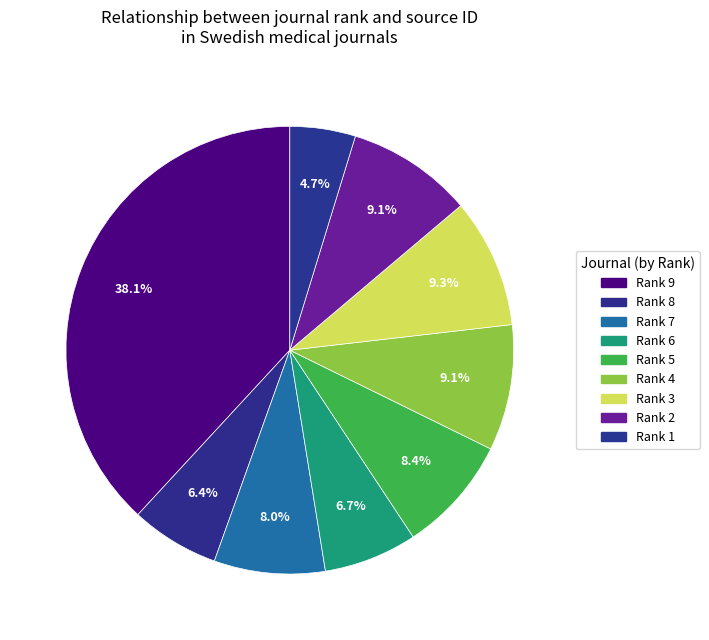

How many slices are in this pie chart?

9